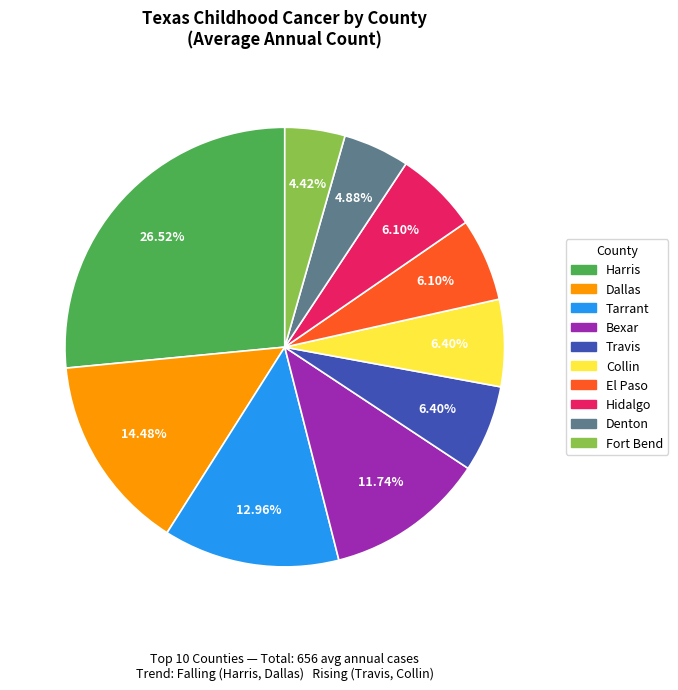

Is there a majority slice in this chart?

No